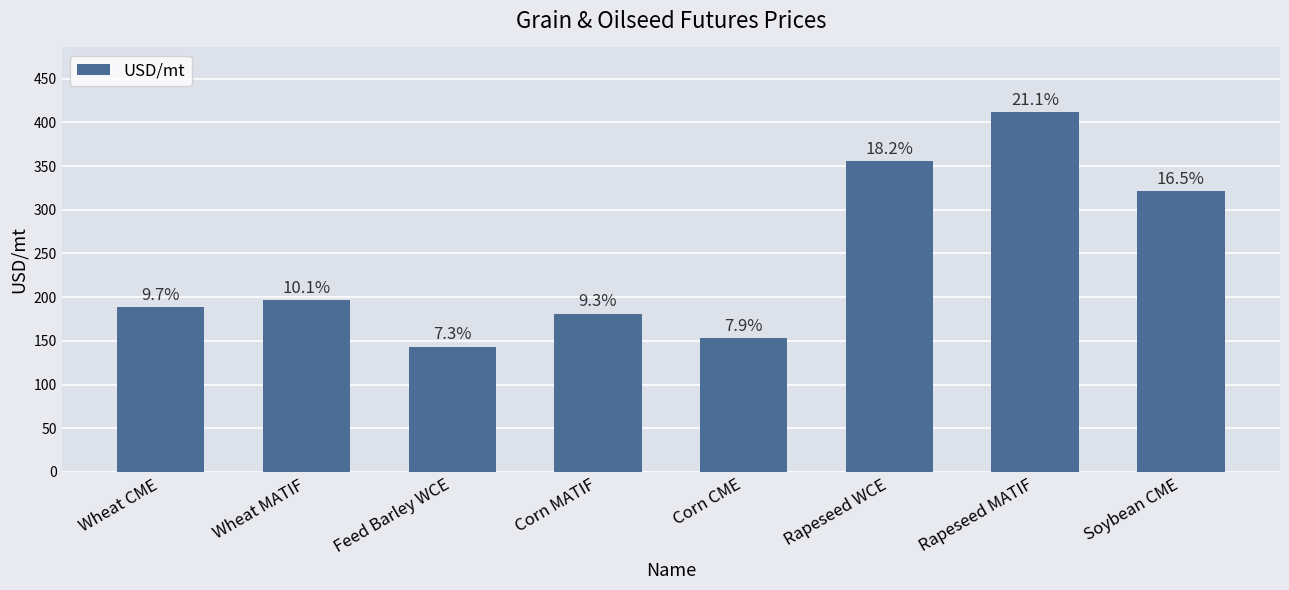

What is the difference between the maximum and minimum values?

268.5